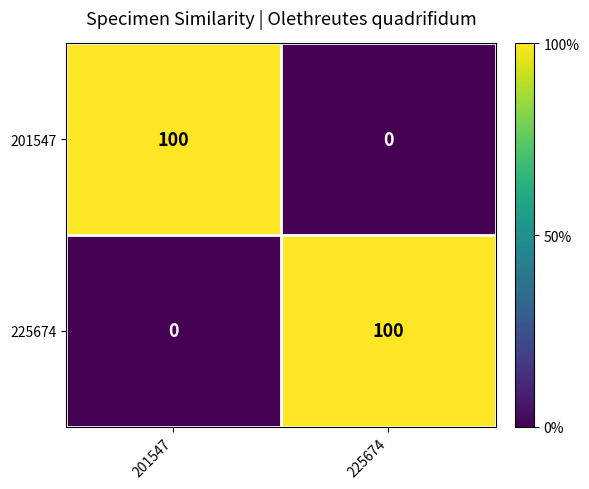

At 201547, list the series in order from largest to smallest.

201547, 225674